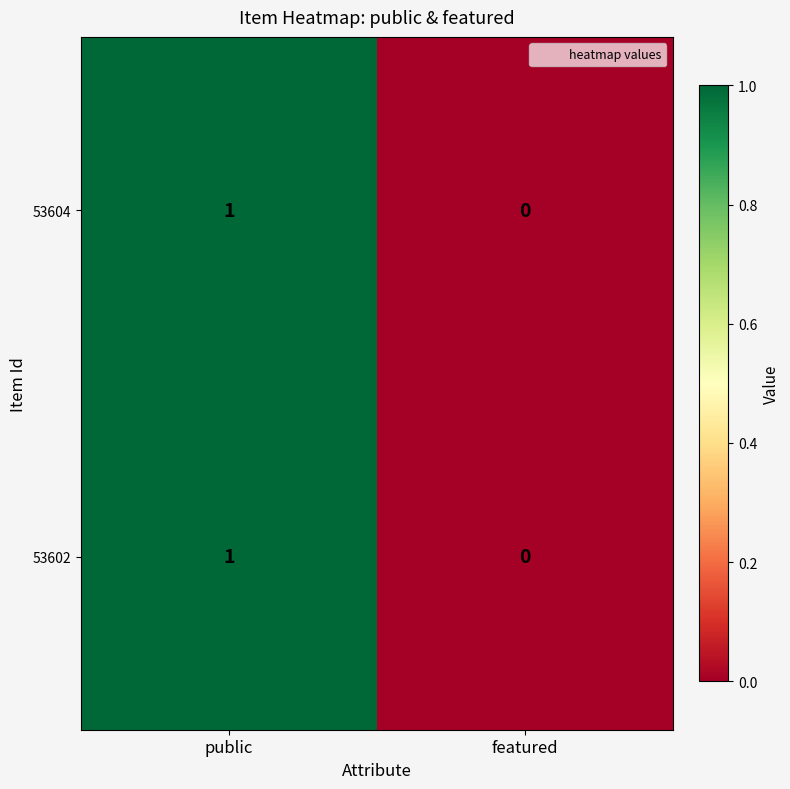

At which category is the sum across all series the highest?

public